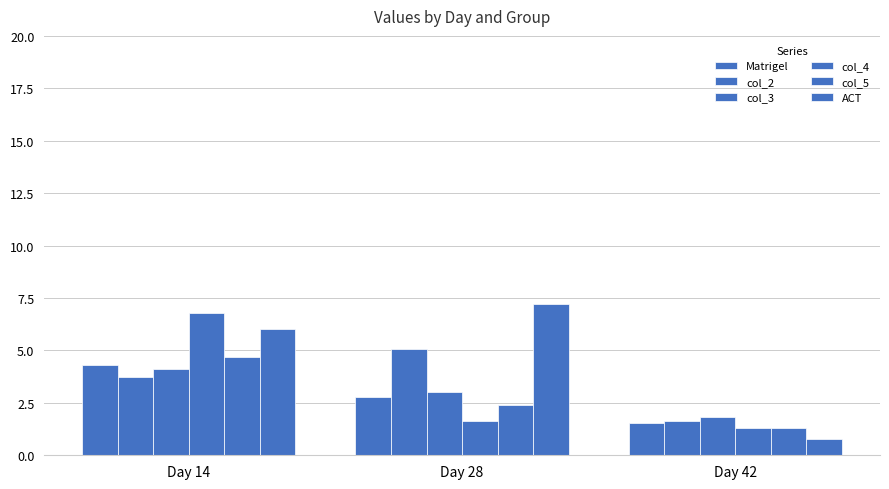

How many data points in ACT are above 6?

2